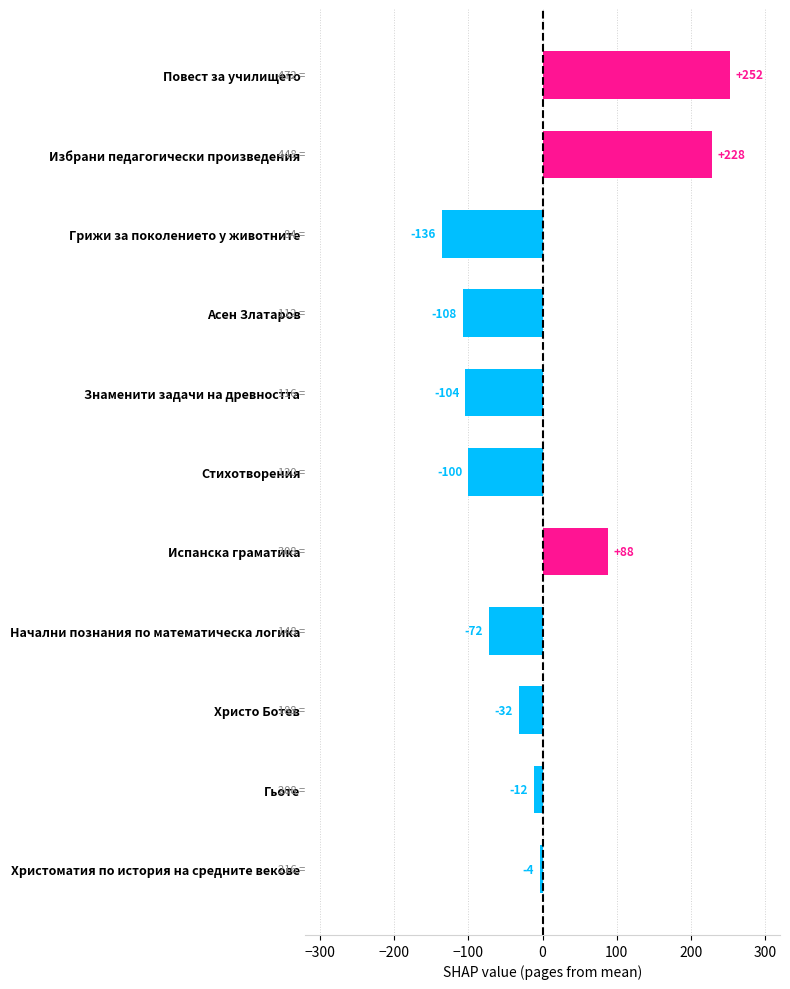

The chart shows a value of 364 at Повест за училището. True or false?

False